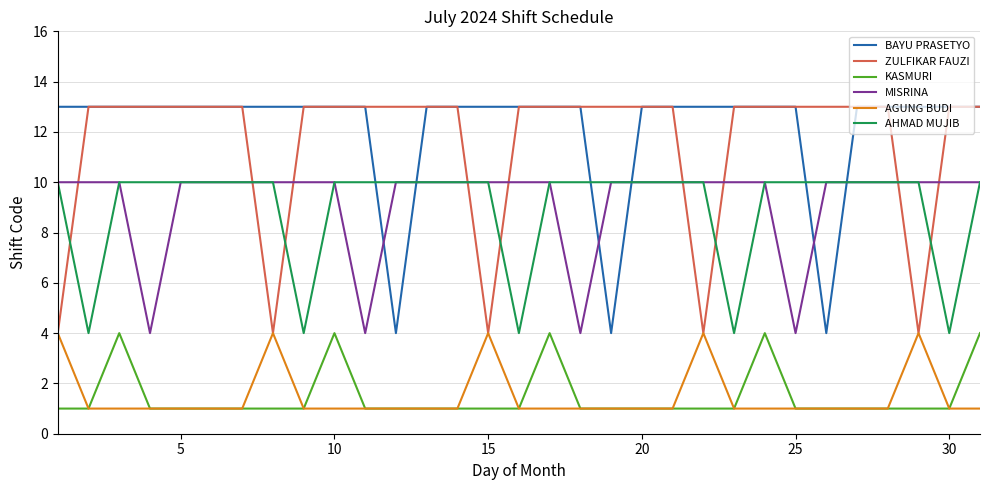

What is the sum of all BAYU PRASETYO values?

376